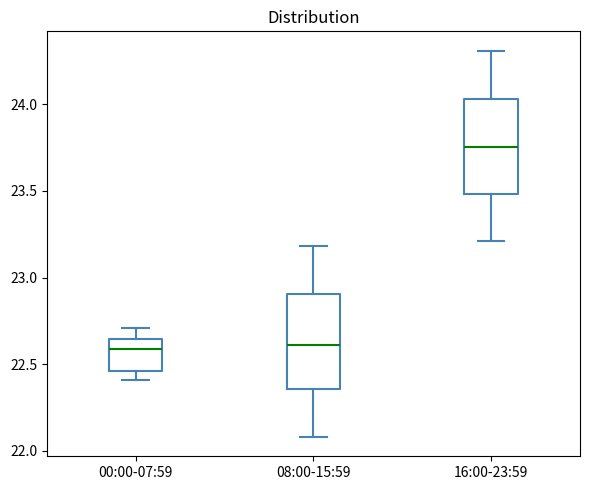

Where is the upper edge of the box for 00:00-07:59 on the y-axis? The values are not printed on the chart, so give them approximately, as read against the axis.

22.65